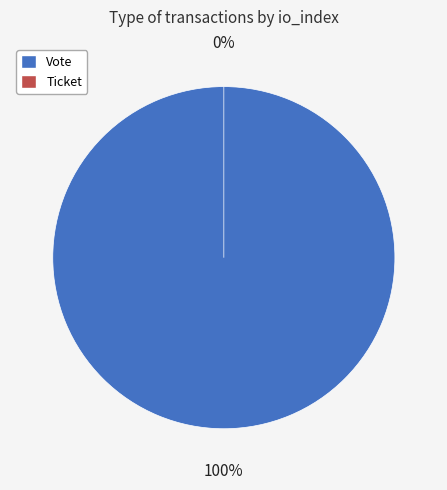

Which slice is the largest?

Vote